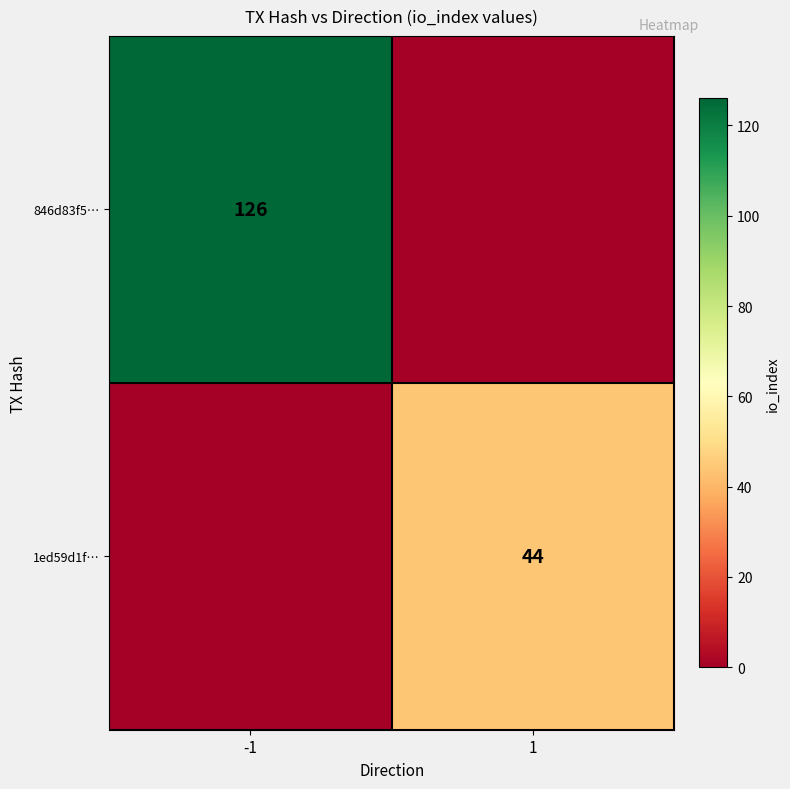

Between -1 and 1, which is larger?

-1